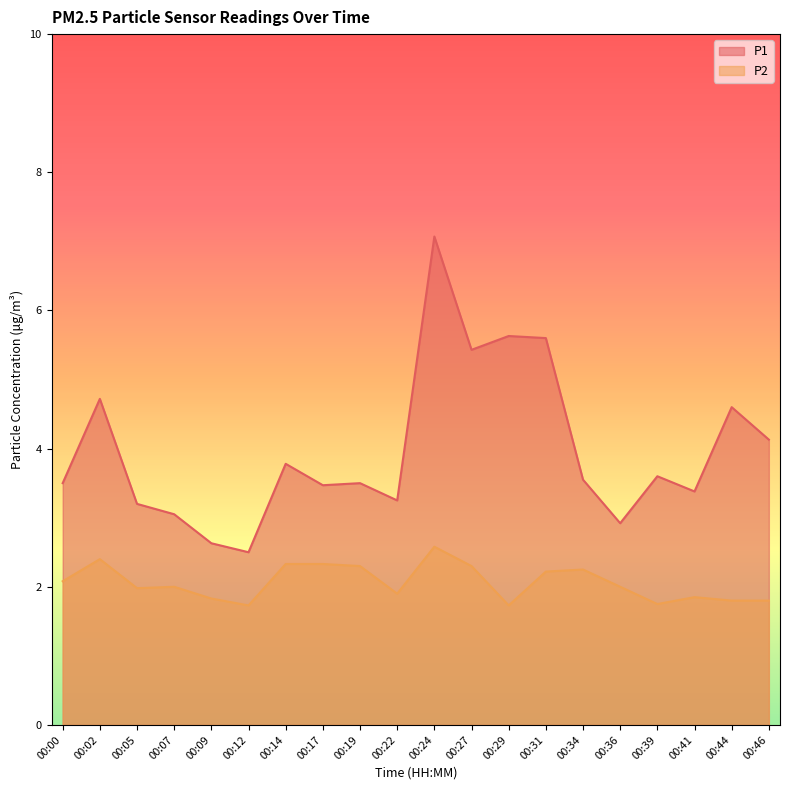

True or false: P2 has a value of 3.5 at 00:27.

False